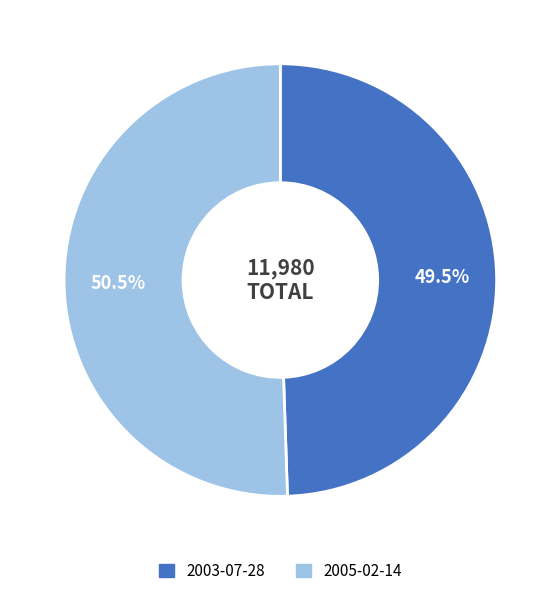

Approximately how many times larger is the value at 2003-07-28 compared to 2005-02-14?

1.0